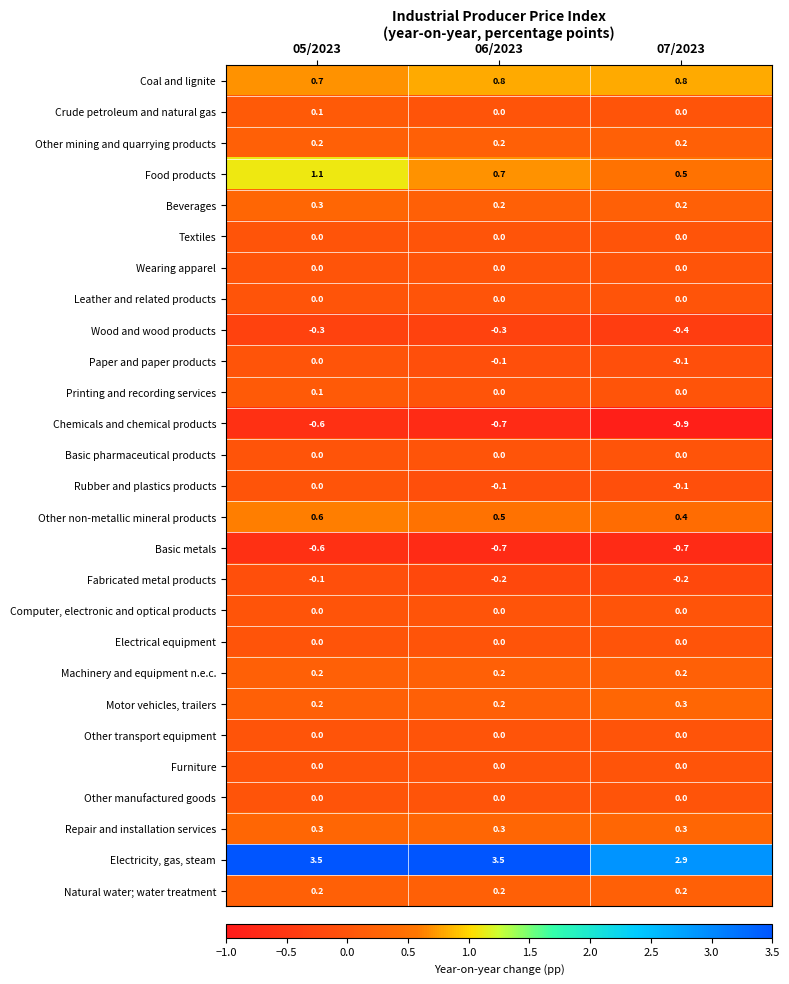

The value of Leather and related products at 06/2023 is 0.0. True or false?

True